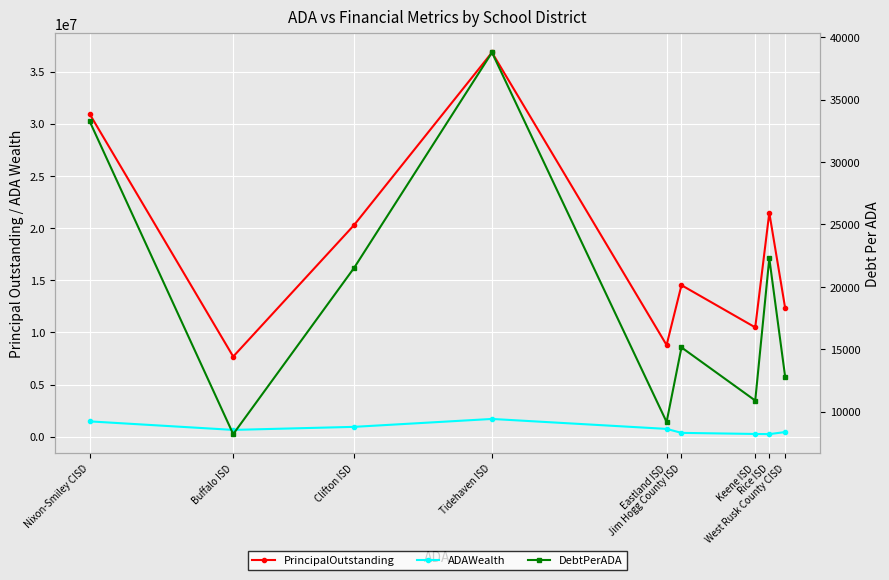

Which category has the highest value in the DebtPerADA series?

Tidehaven ISD